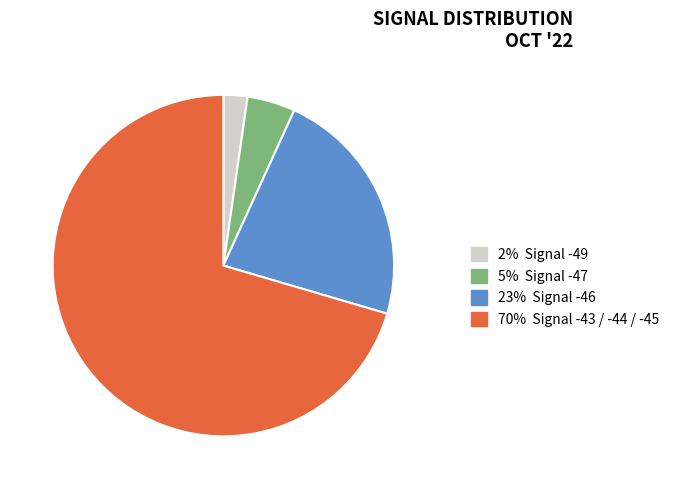

Between 23% Signal -46 and 5% Signal -47, which is larger?

23% Signal -46